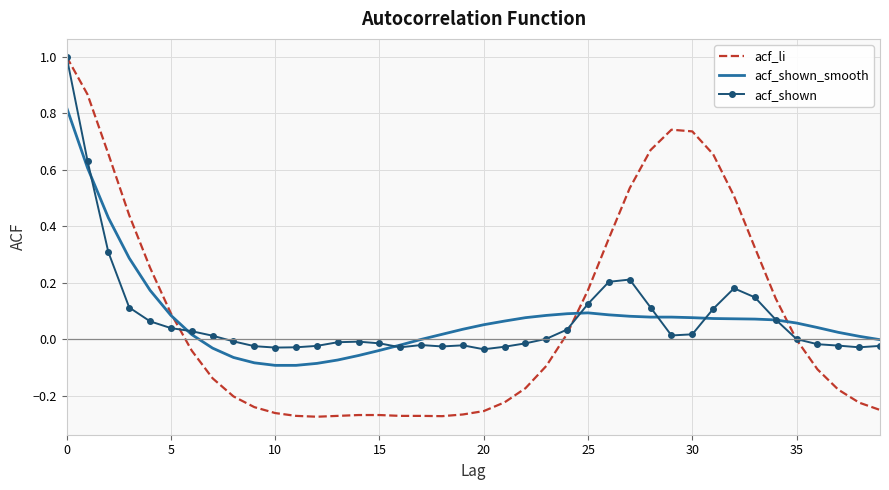

What is the maximum value for acf_li?

1.0